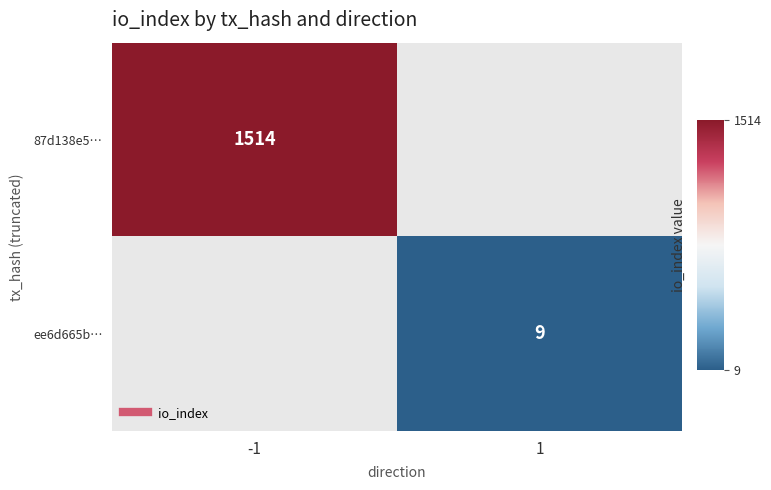

At how many categories does at least one series exceed 687?

1